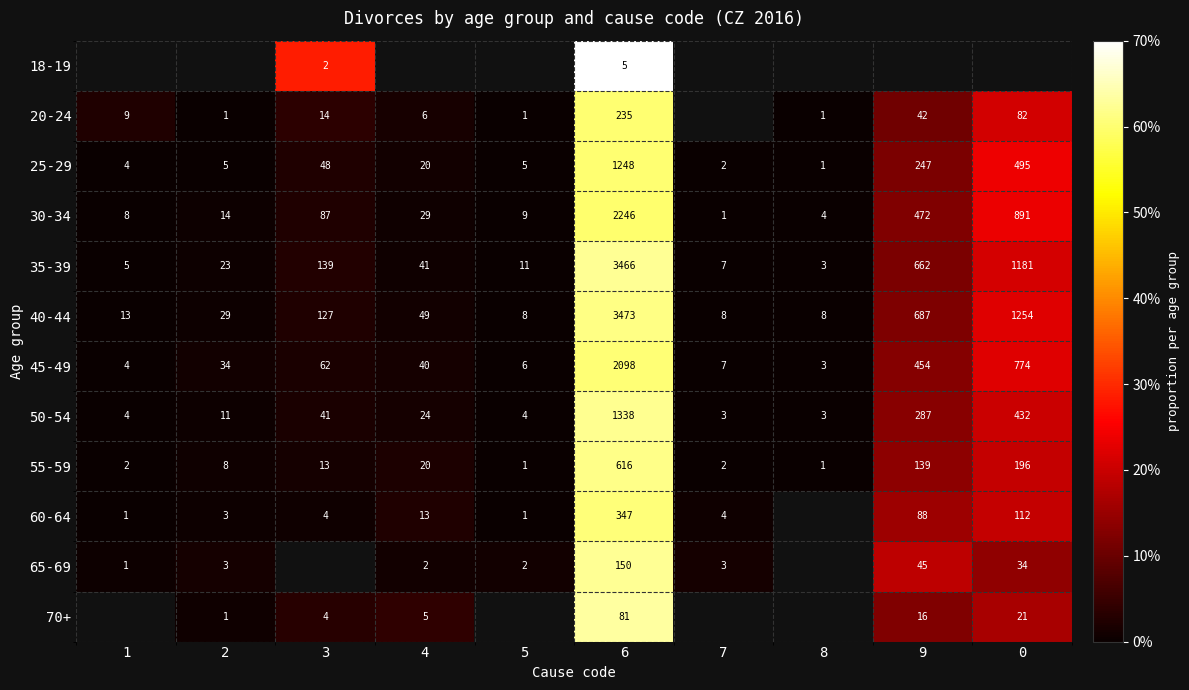

Is the value of 60-64 at 5 greater than the value of 45-49 at 1?

No